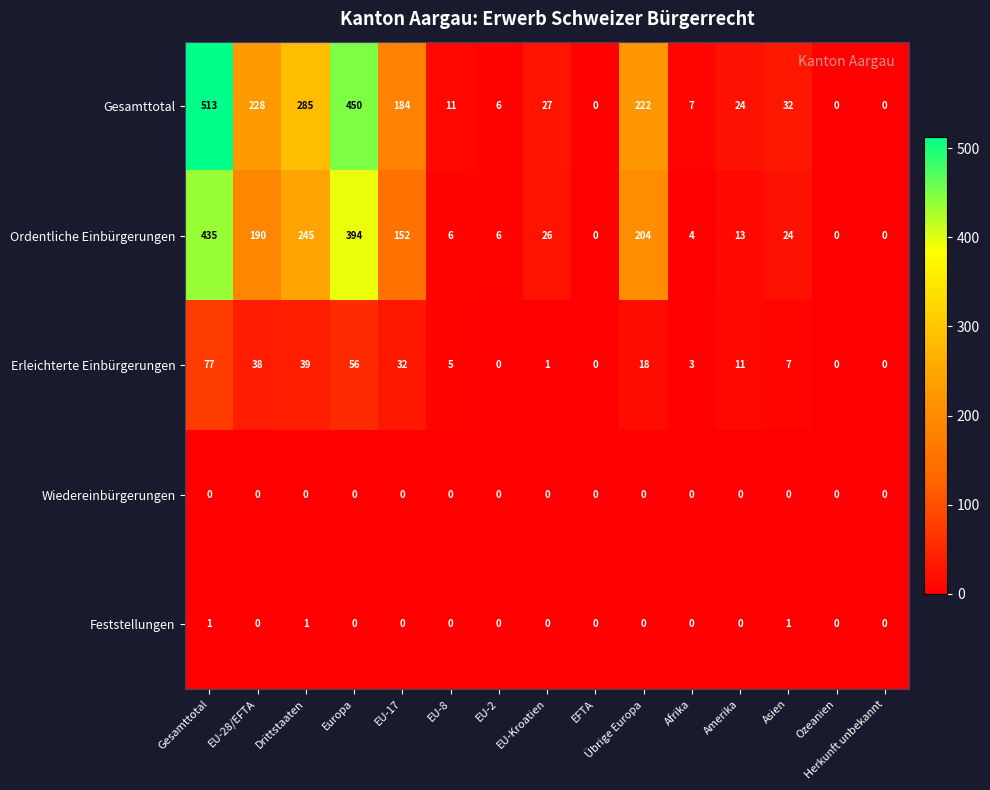

At which category is the sum across all series the highest?

Gesamttotal